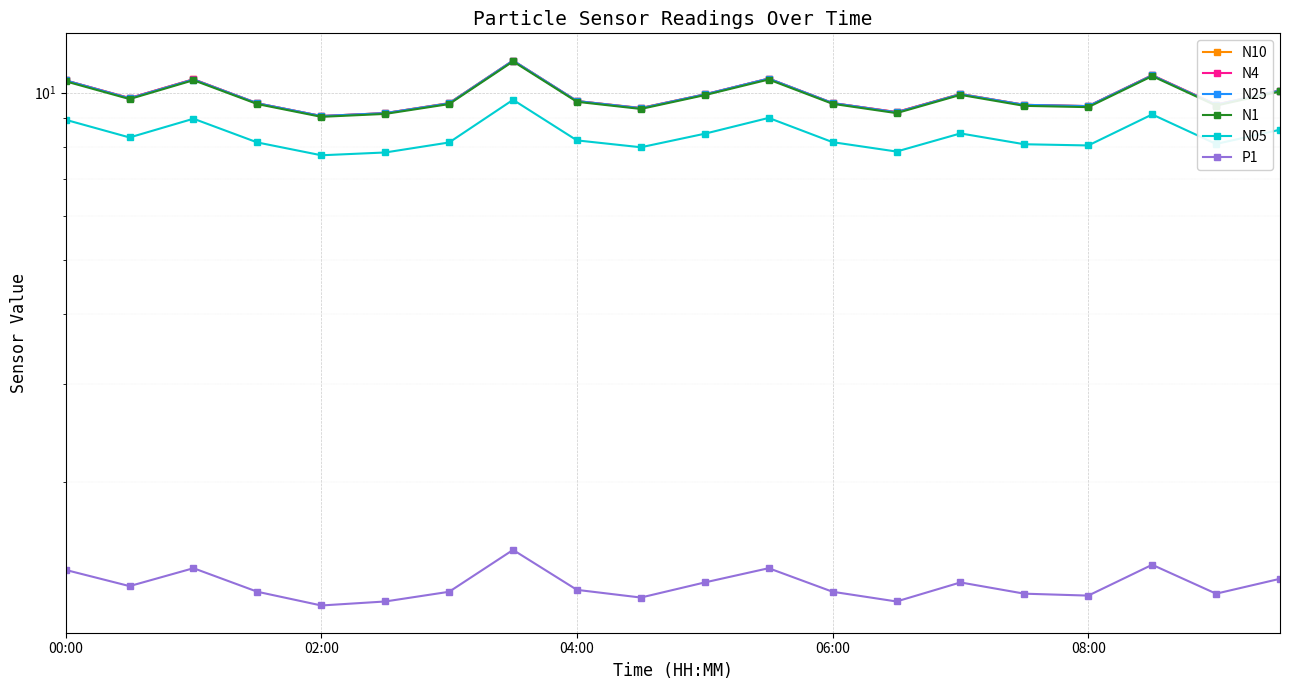

True or false: P1 and N10 intersect in this chart.

False